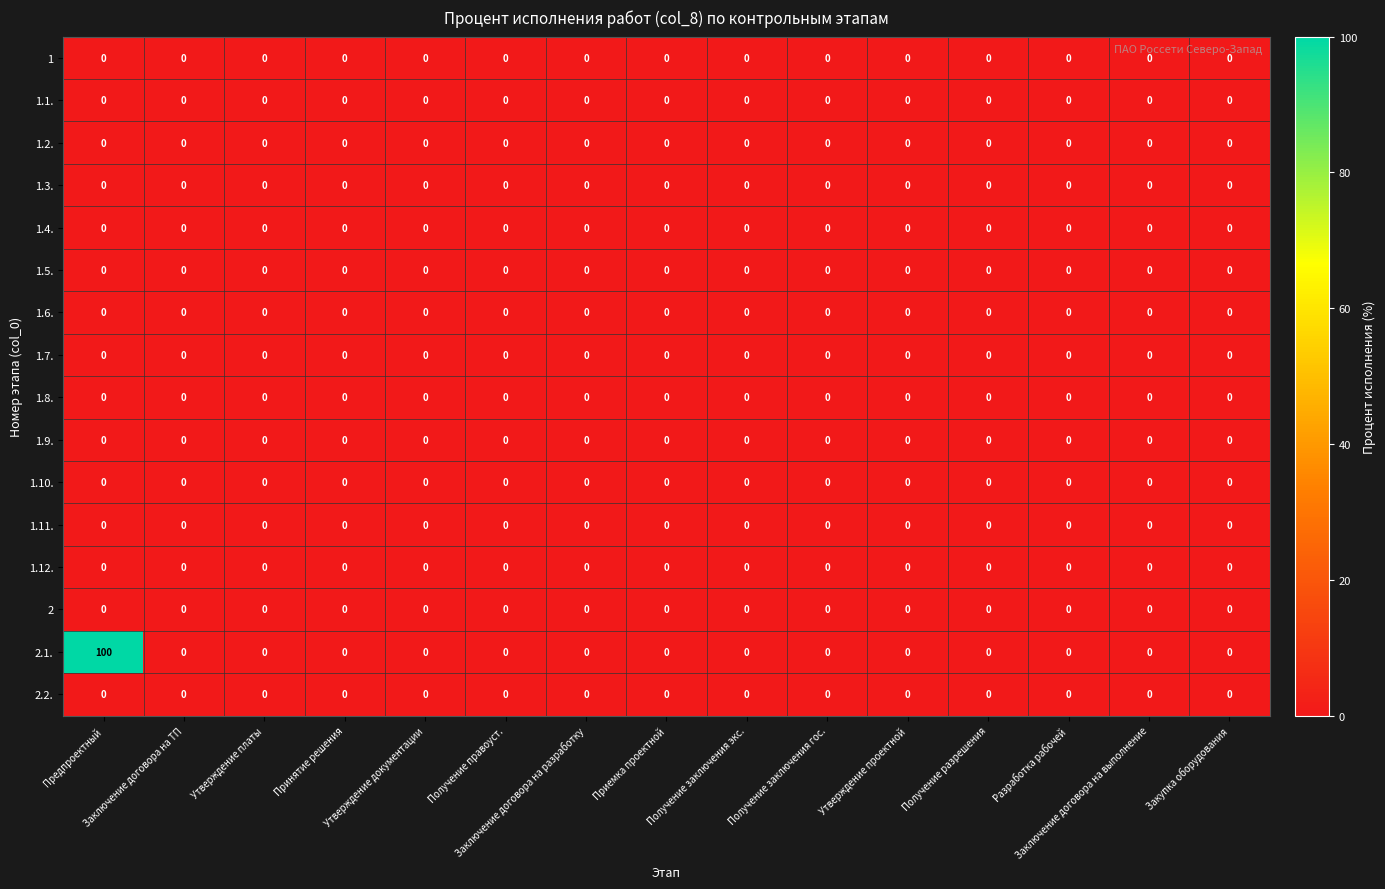

What is the greatest value displayed?

100